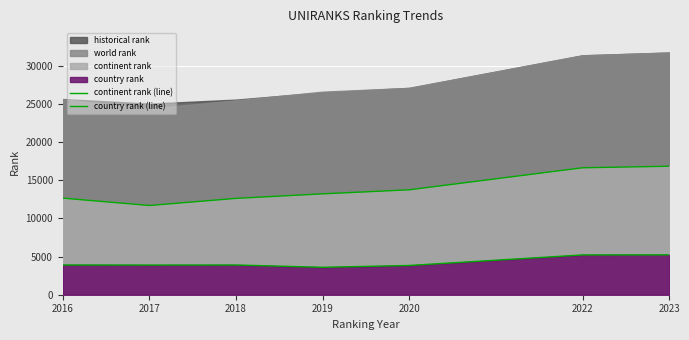

How many lines are shown in the chart?

2